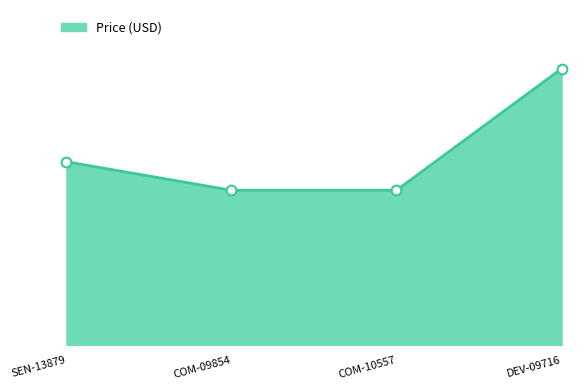

Is this an area chart (filled region under the line)?

Yes